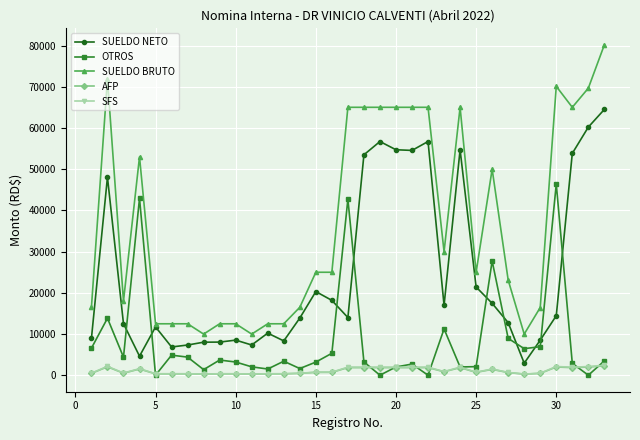

What is the value of the SUELDO NETO point at the 17th from the left?

14012.8